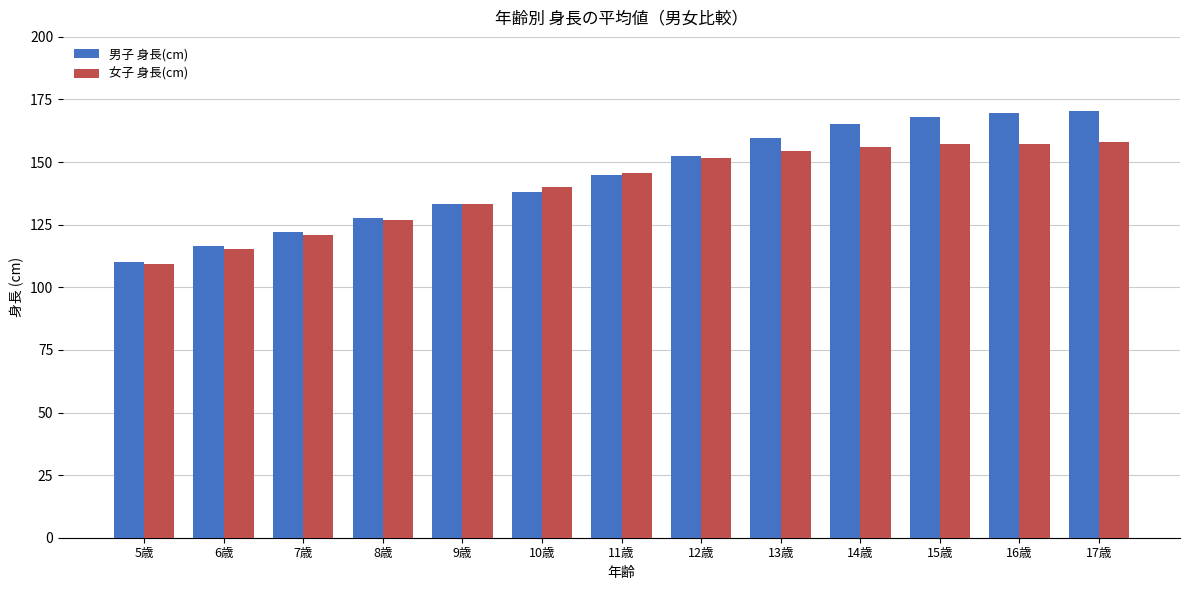

Is it true that 女子 身長(cm) equals 156.2 at 14歳?

True